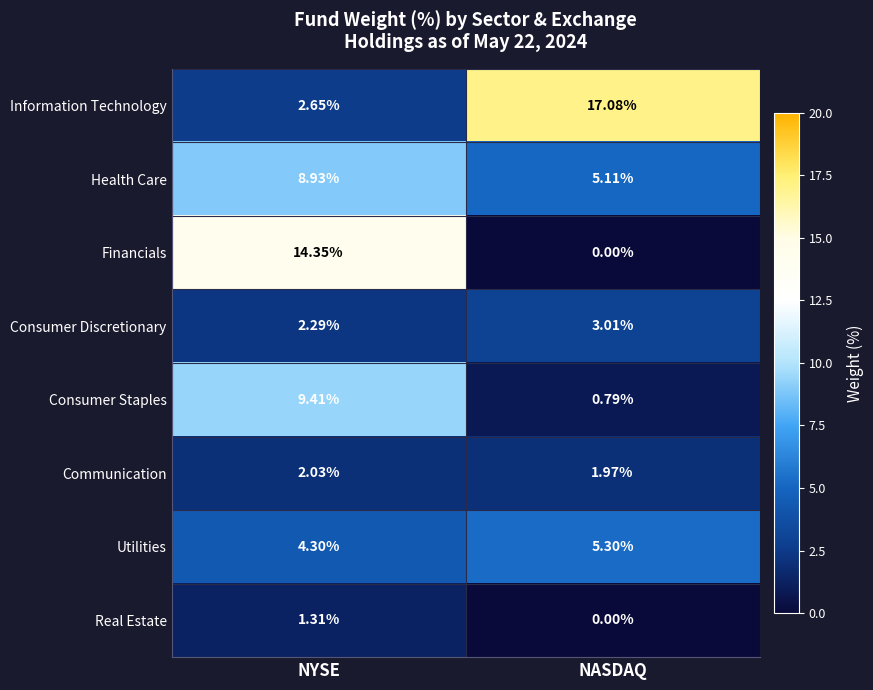

At which label does Information Technology first exceed 17?

NASDAQ